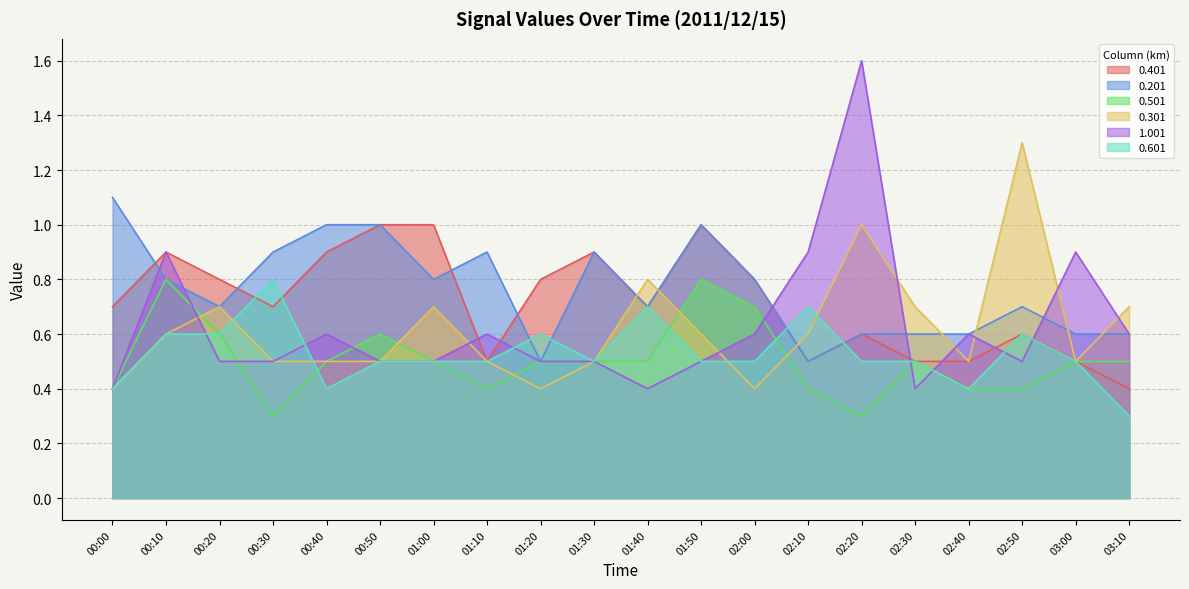

How many interior local peaks does the 1.001 series have?

6